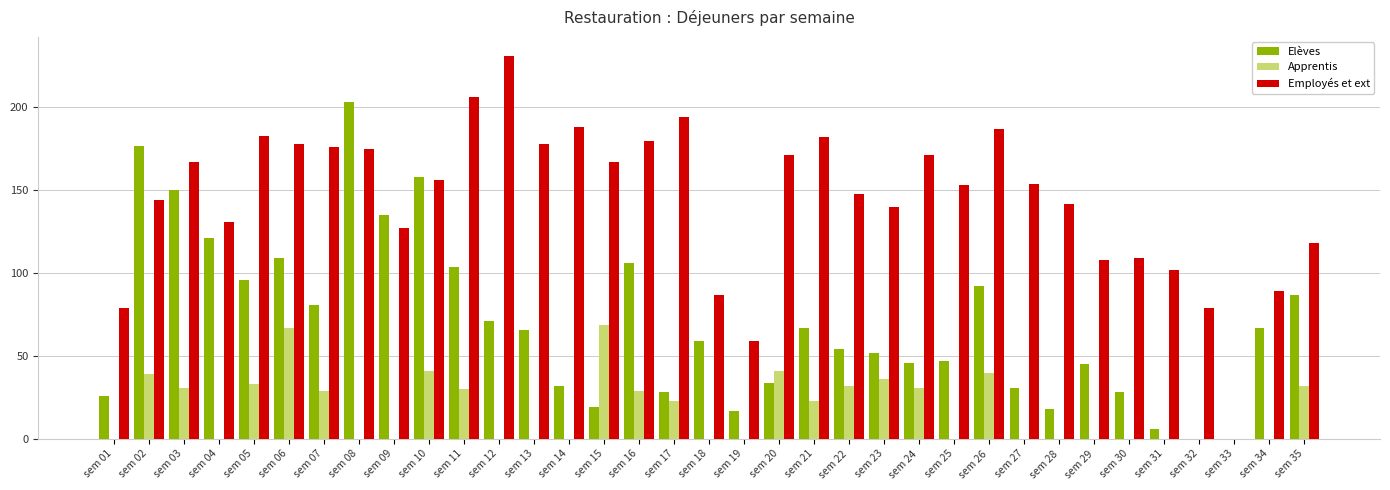

What is the spread (max minus min) of values at sem 21?

159